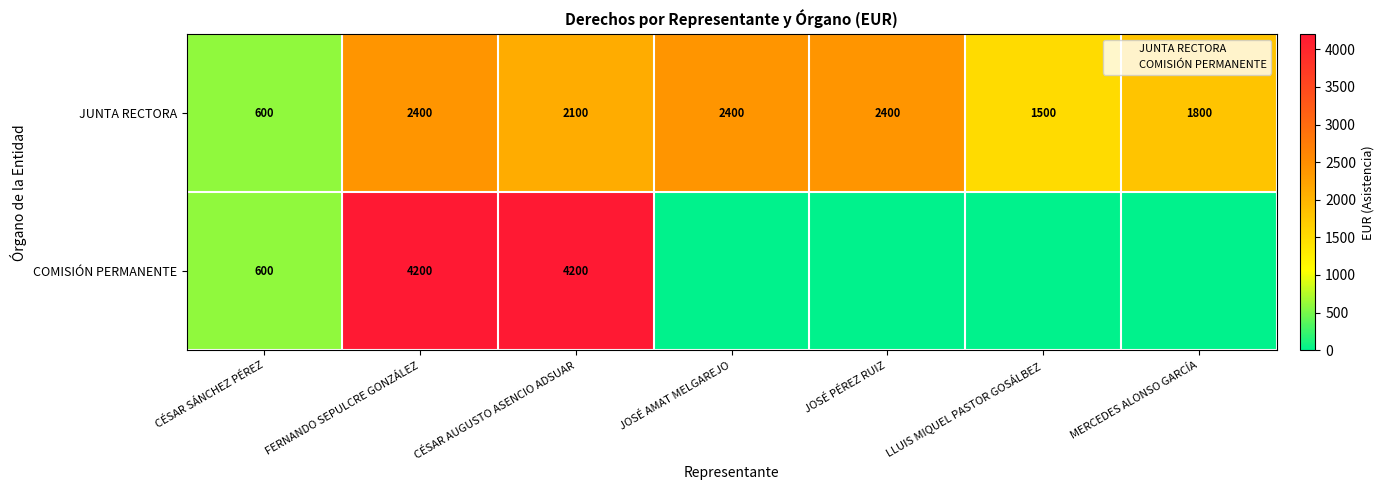

What is the difference between the JUNTA RECTORA values at LLUIS MIQUEL PASTOR GOSÁLBEZ and CÉSAR SÁNCHEZ PÉREZ?

900